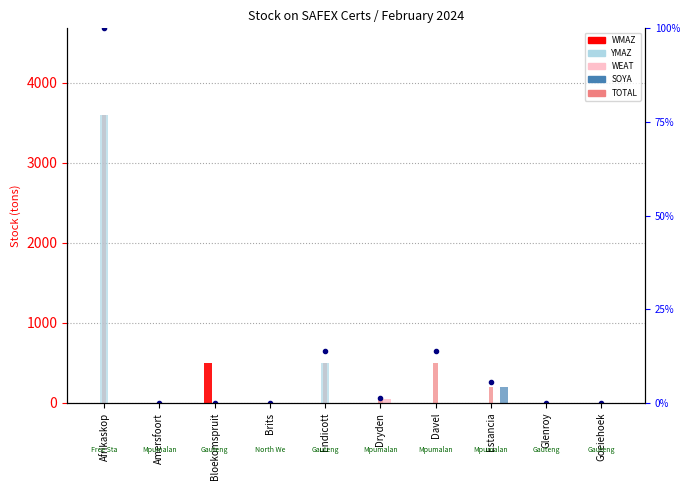

What is the sum of all SOYA values?

200.0